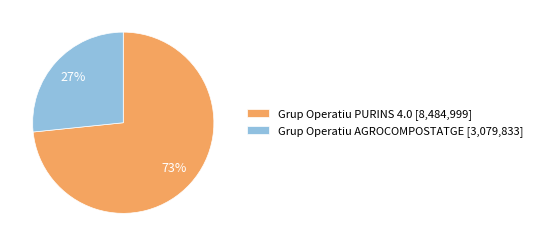

Between Grup Operatiu AGROCOMPOSTATGE [3,079,833] and Grup Operatiu PURINS 4.0 [8,484,999], which is larger?

Grup Operatiu PURINS 4.0 [8,484,999]